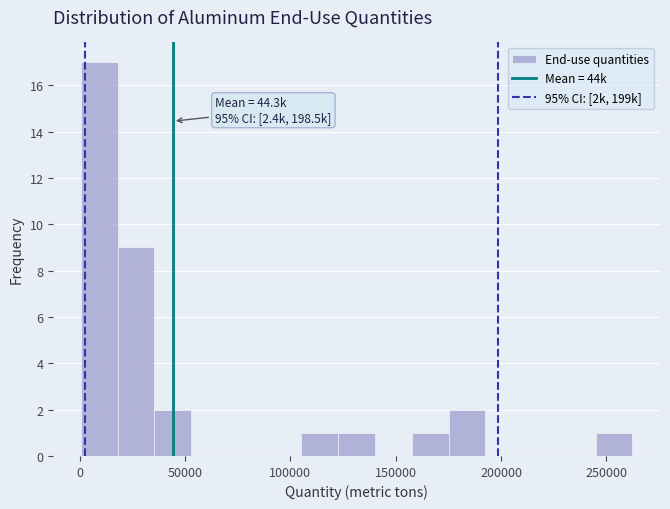

Around what value on the x-axis is the tallest bar? Give the approximate position of its centre, as read against the axis.

10000